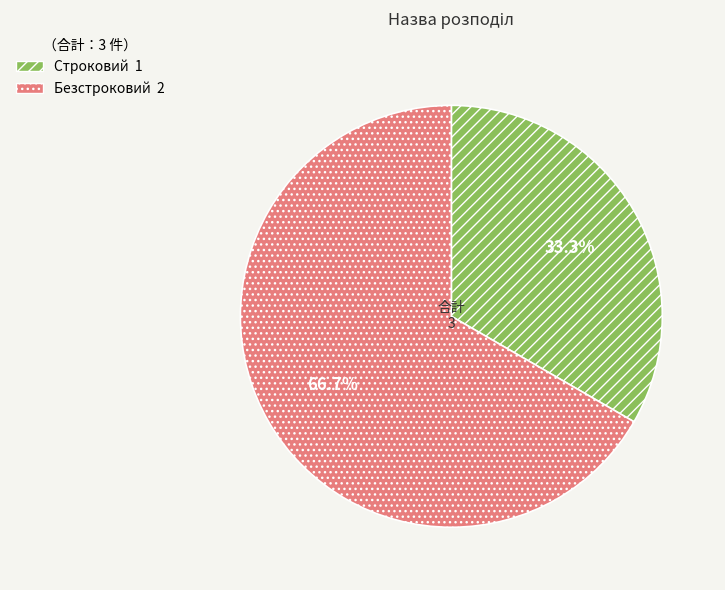

Rank the categories by value from highest to lowest.

Безстроковий, Строковий